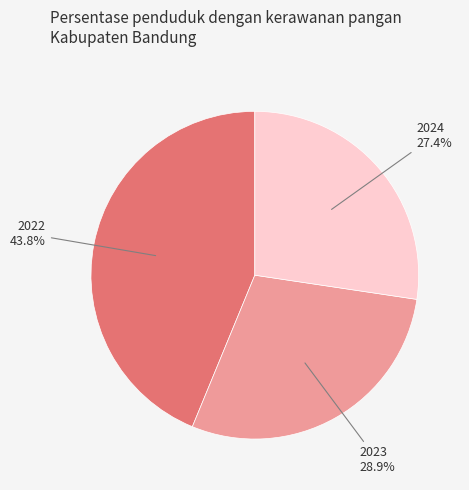

Rank the categories by value from highest to lowest.

2022, 2023, 2024